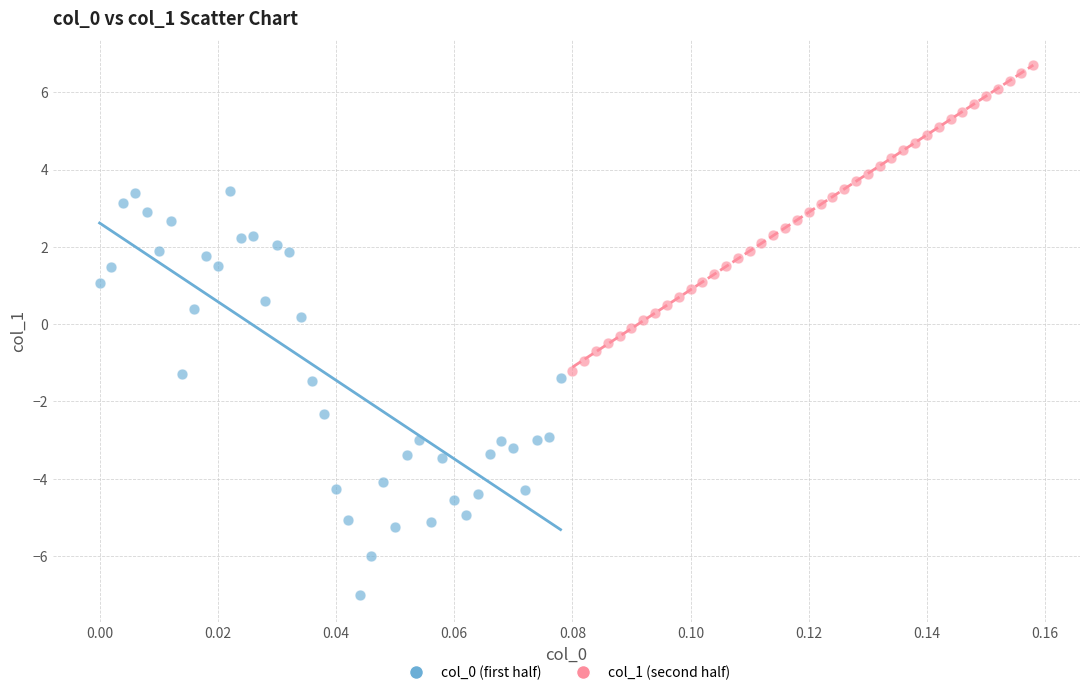

What are all the series names shown in the legend?

col_0 (first half), col_1 (second half)